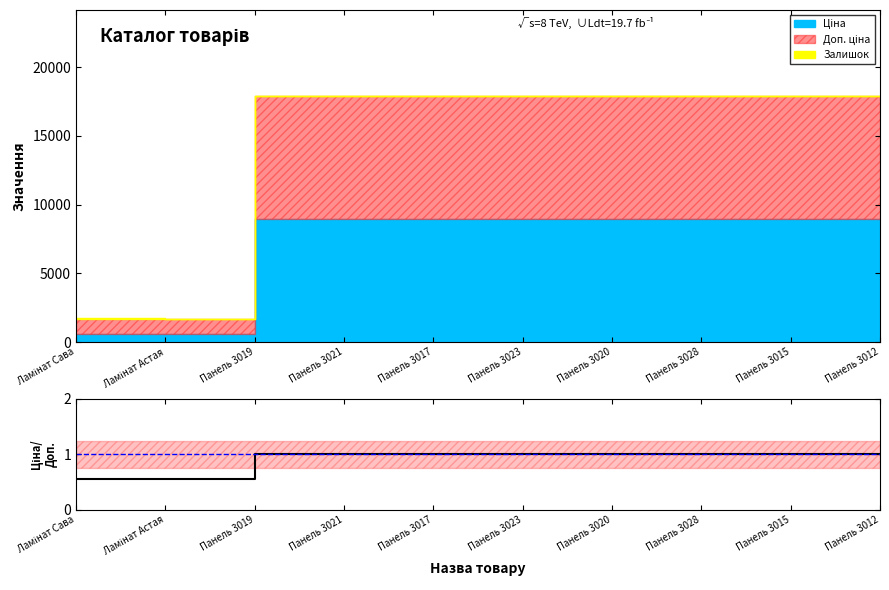

Which label corresponds to the largest value in the chart?

Панель 3019